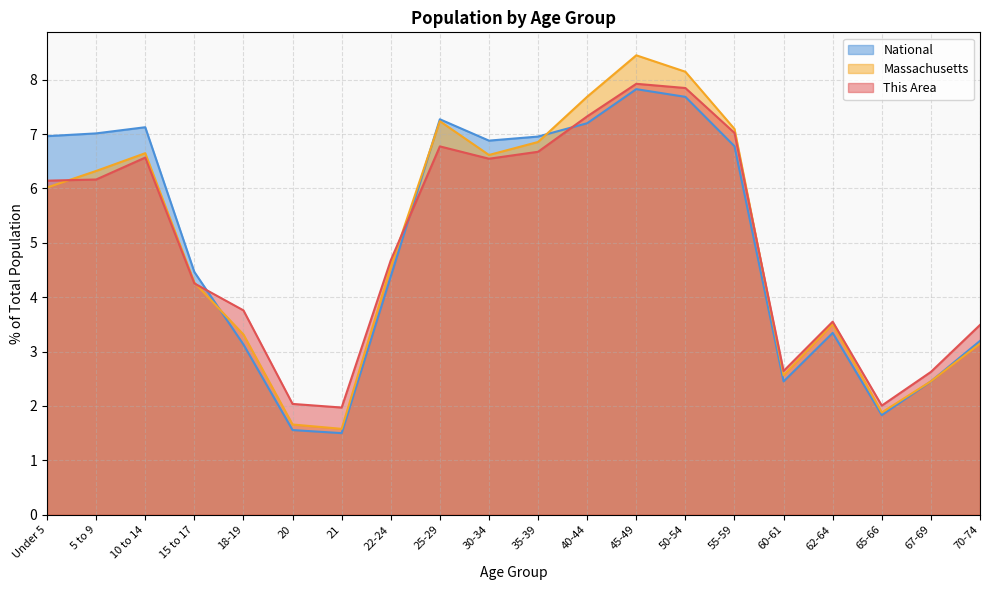

What is the total value across all series at 21?

5.1